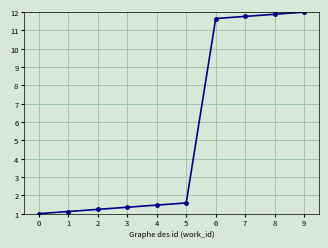

Reading right to left, extract all data points from this chart.

9=12.0	8=11.9	7=11.8	6=11.6	5=1.6	4=1.5	3=1.4	2=1.2	1=1.1	0=1.0